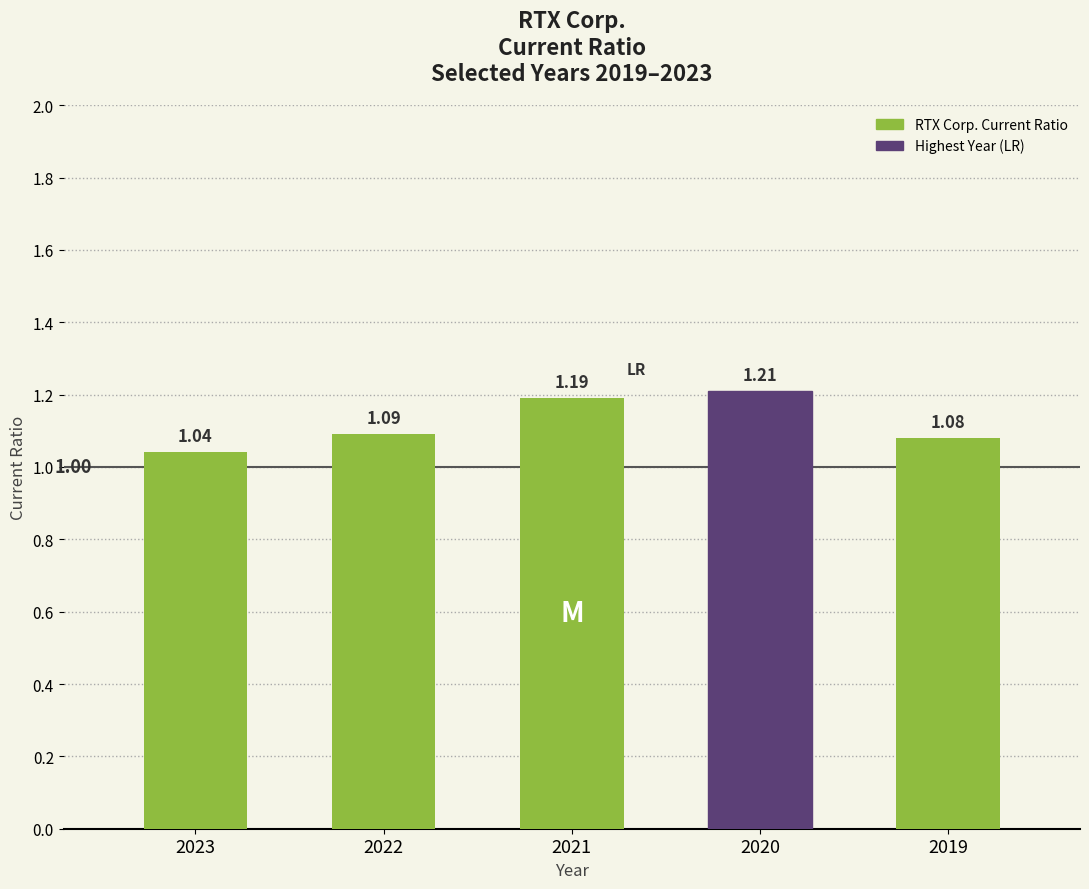

What is the ratio of the value at 2022 to the value at 2019?

1.0